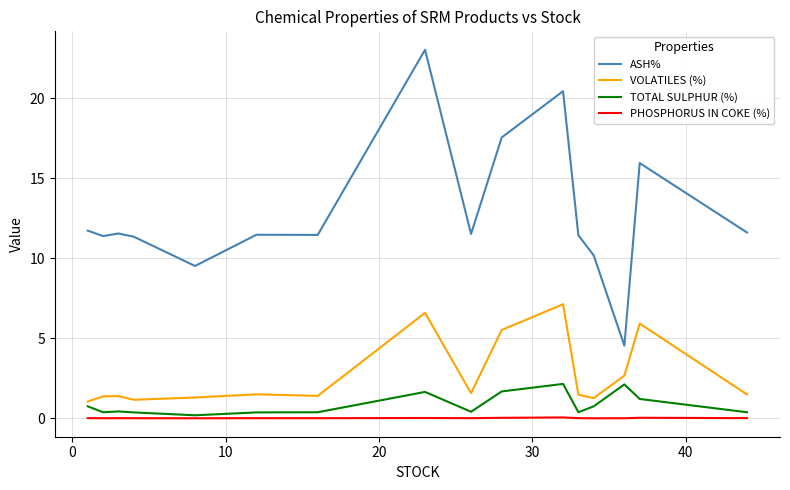

Which series has the largest total across all categories?

ASH%